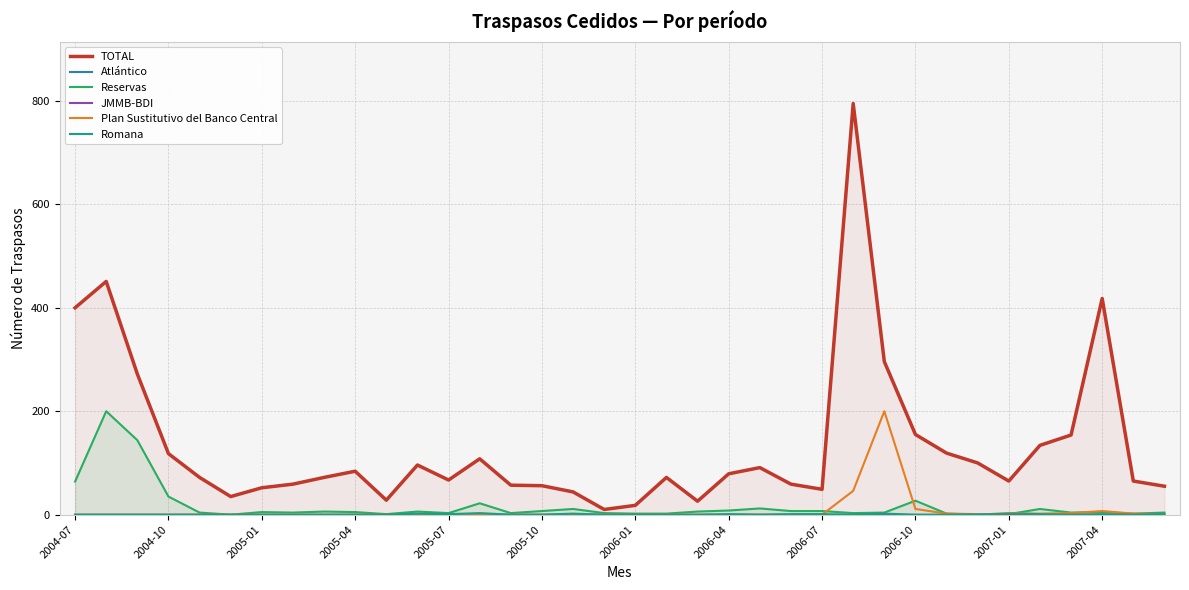

What is the total value across all series at 16?

57